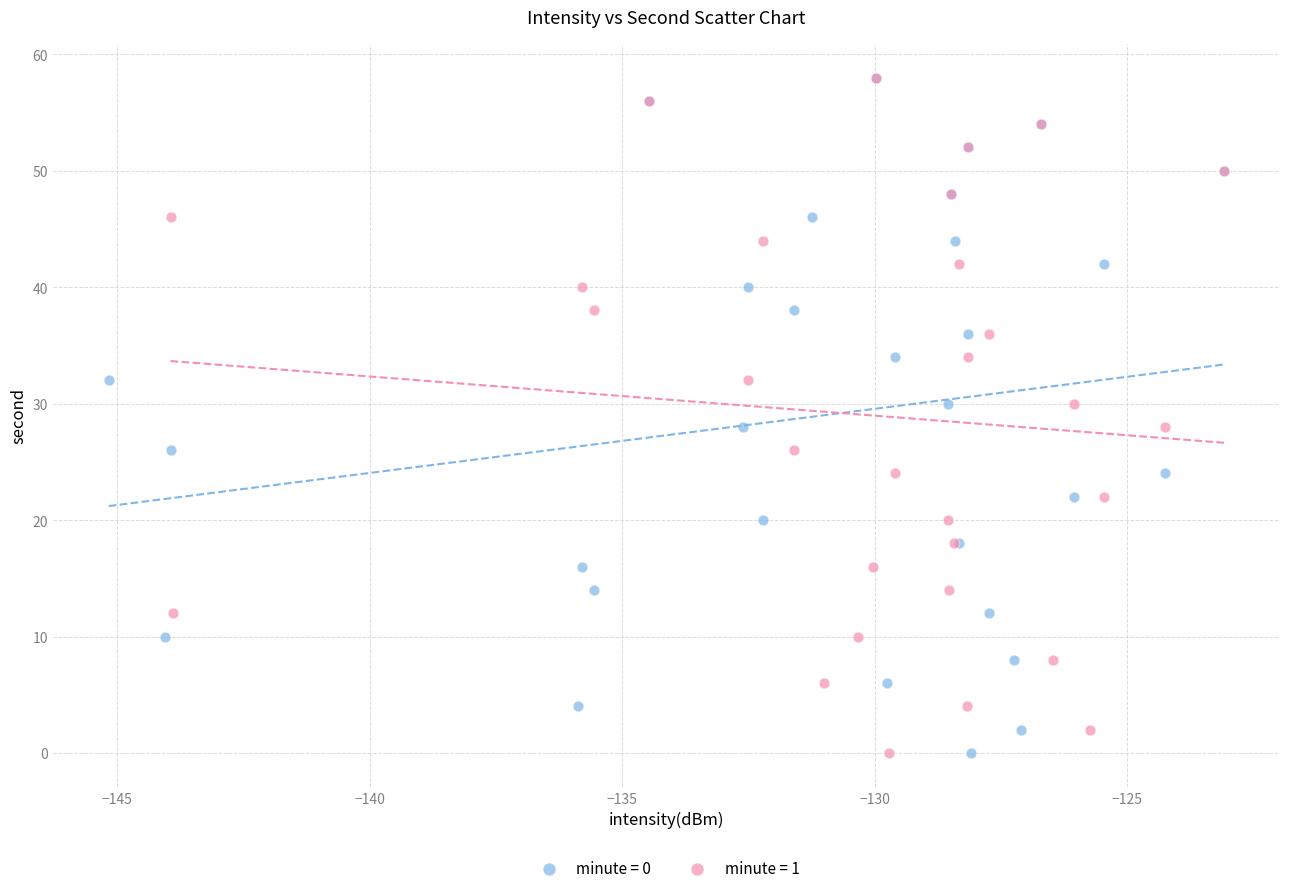

What are all the series names shown in the legend?

minute = 0, minute = 1